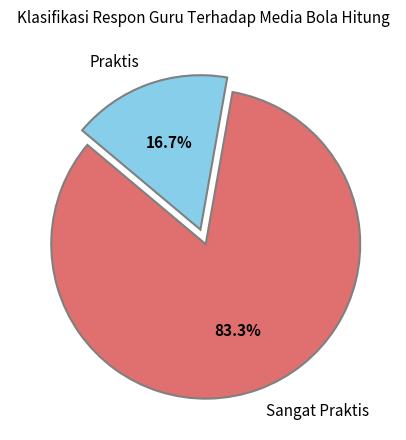

What percentage is the Sangat Praktis slice, to the nearest percent?

83%